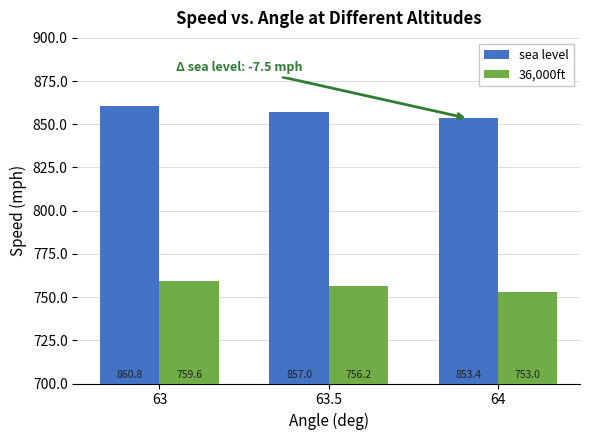

What is the label of the 3rd bar from the right?

63